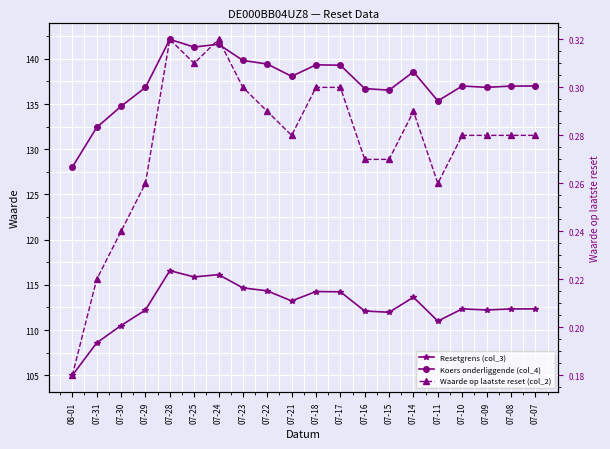

What is the difference between the second highest and minimum values in the Waarde op laatste reset (col_2) series?

0.1